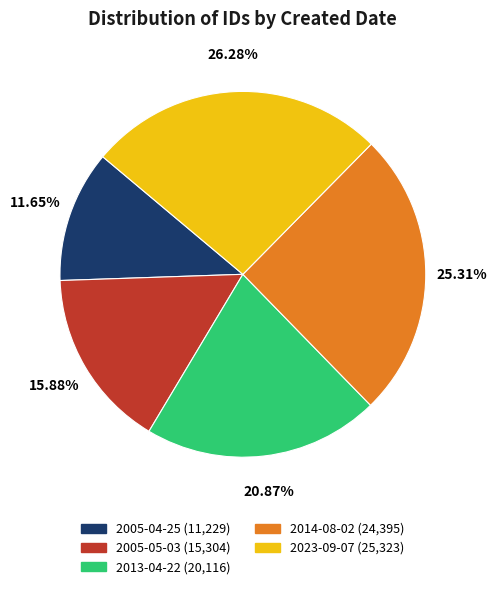

To the nearest percent, what is the average slice percentage?

20%